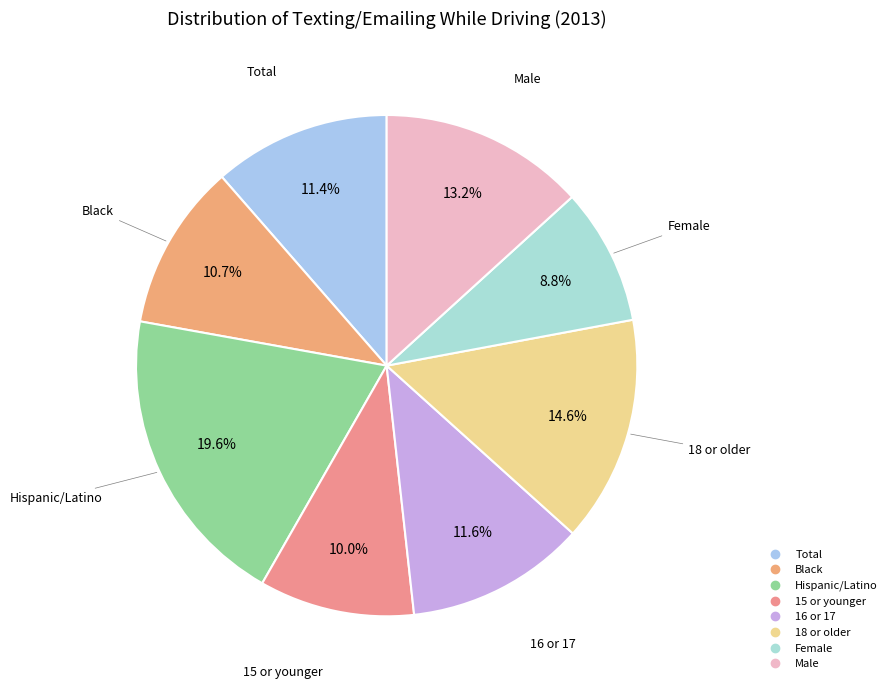

True or false: 15 or younger accounts for 23% of the total.

False